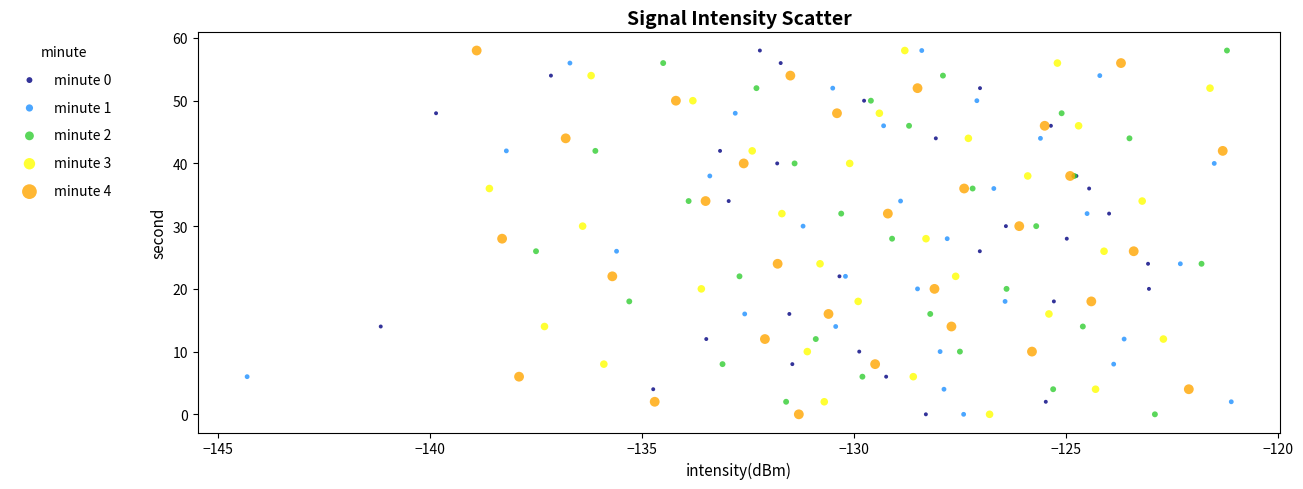

What are all the series names shown in the legend?

minute 0, minute 1, minute 2, minute 3, minute 4